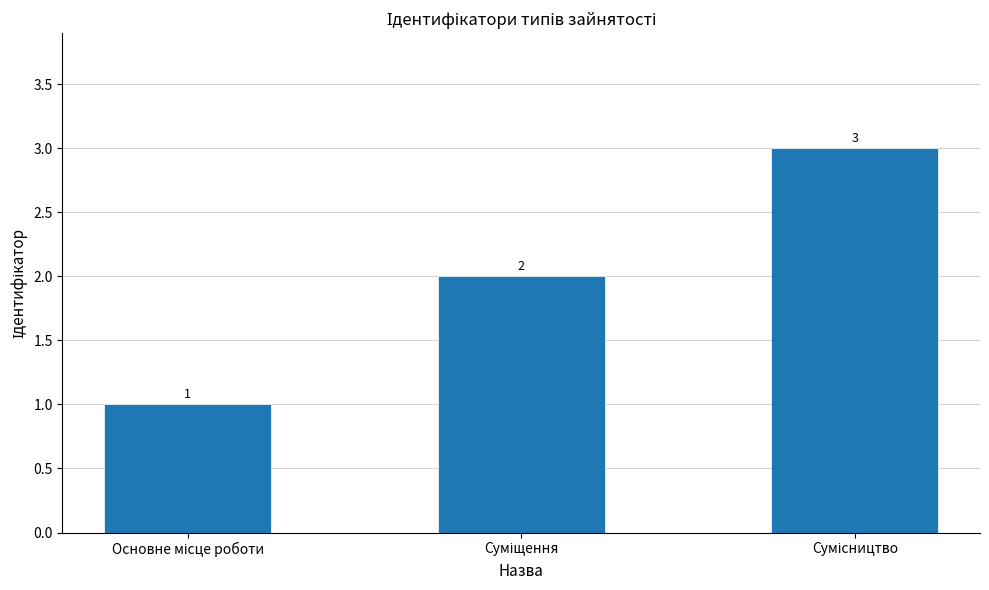

Count the values in the range 1 to 3.

3